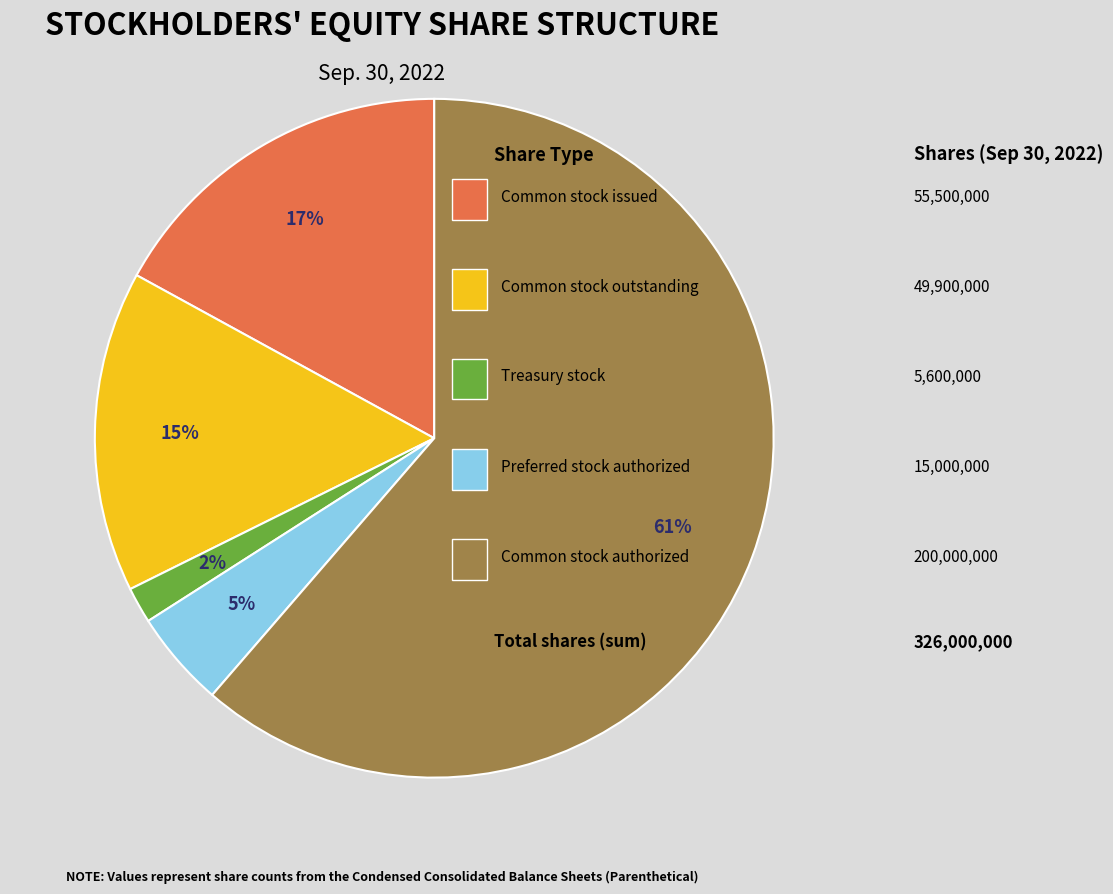

To the nearest percent, what is the average slice percentage?

20%